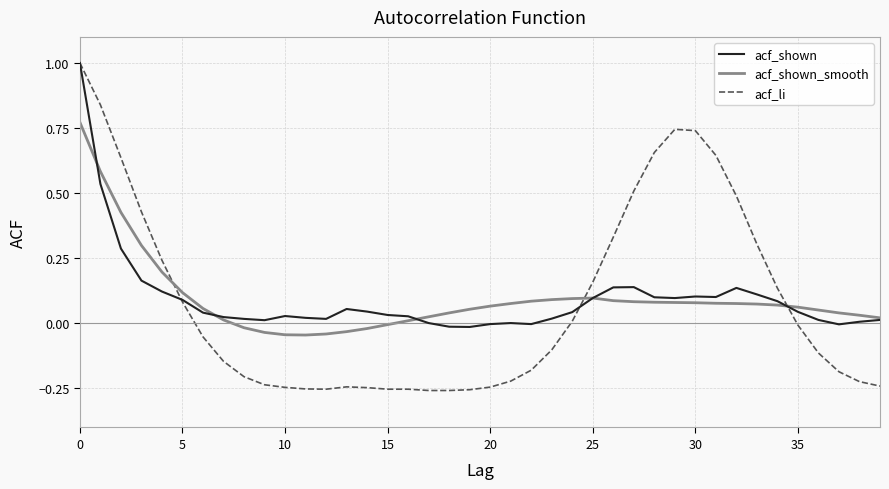

True or false: acf_li has more than 0 points higher than both neighbors.

True